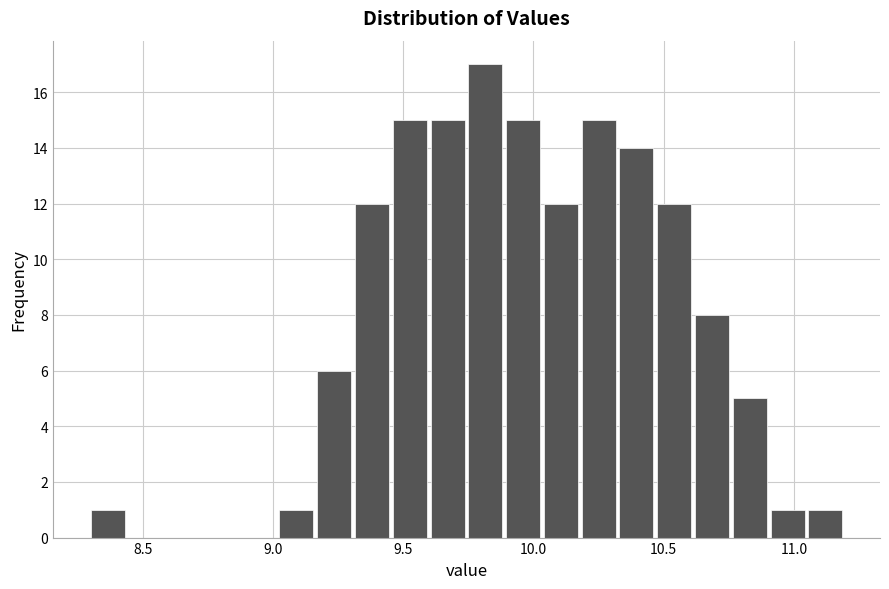

Read against the x-axis, roughly where is the centre of the tallest bar?

9.80